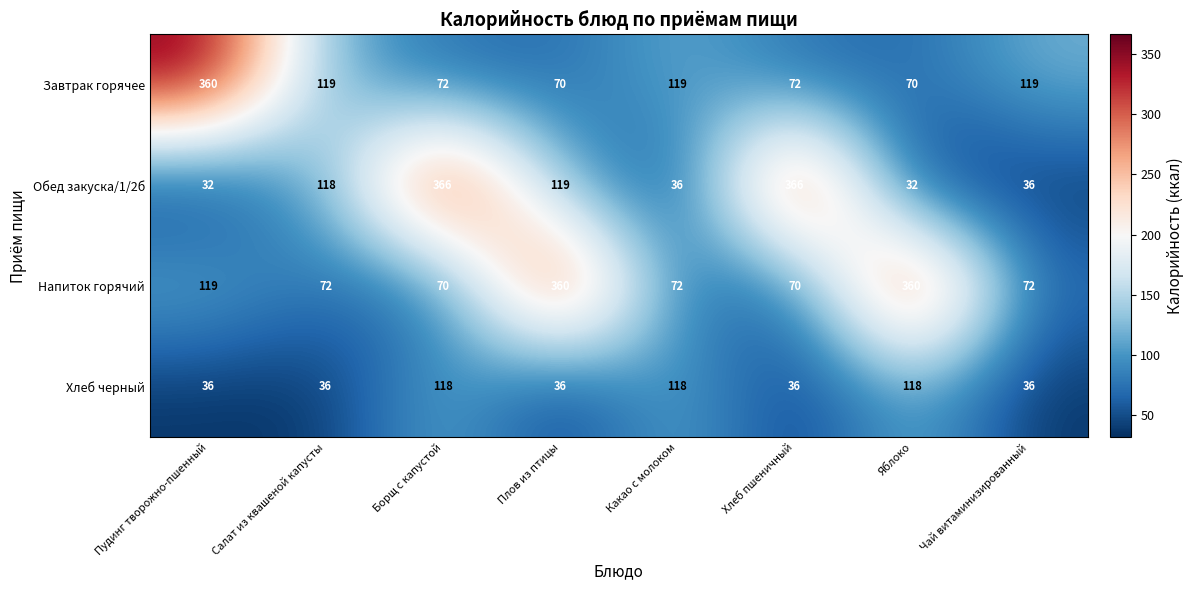

What is the minimum value shown in the chart?

32